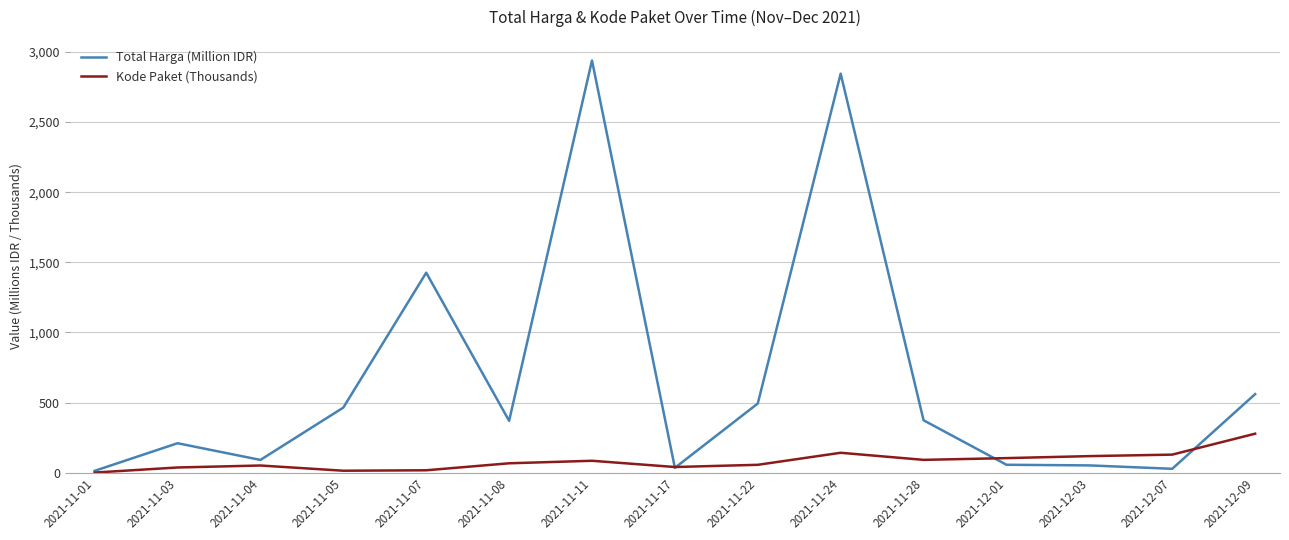

Which series has the largest range (max minus min)?

Total Harga (Million IDR)